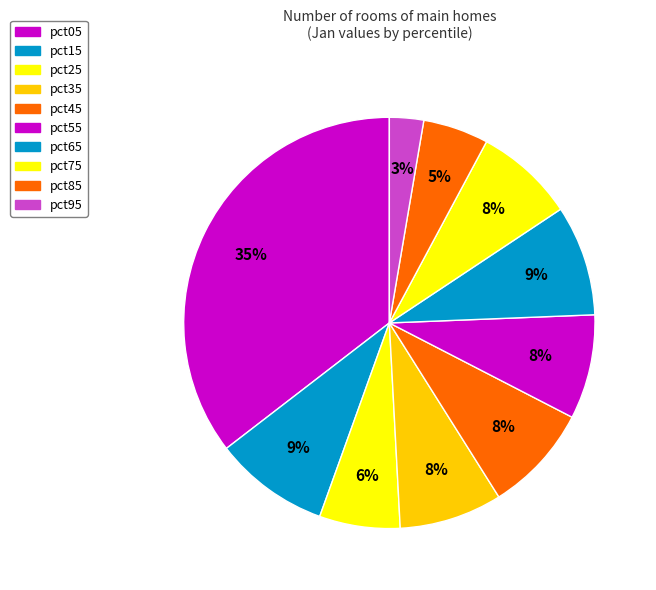

To the nearest percent, what is the difference between the pct65 and pct95 slice percentages?

6%